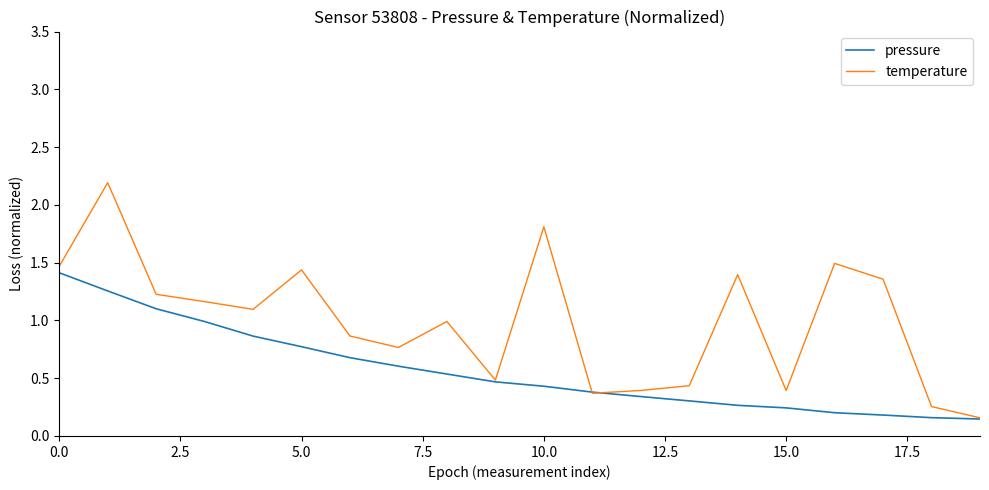

Which series has the largest total across all categories?

temperature